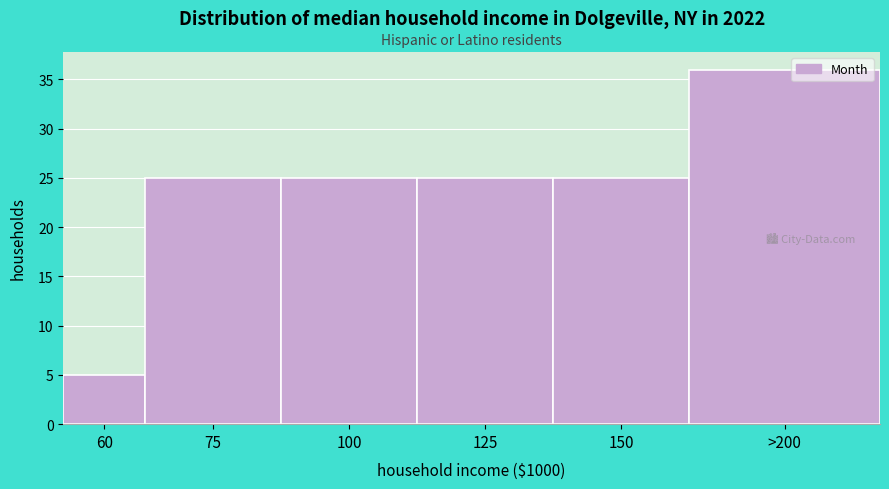

Reading left to right, list all the values displayed in this chart.

60=5	75=25	100=25	125=25	150=25	>200=36